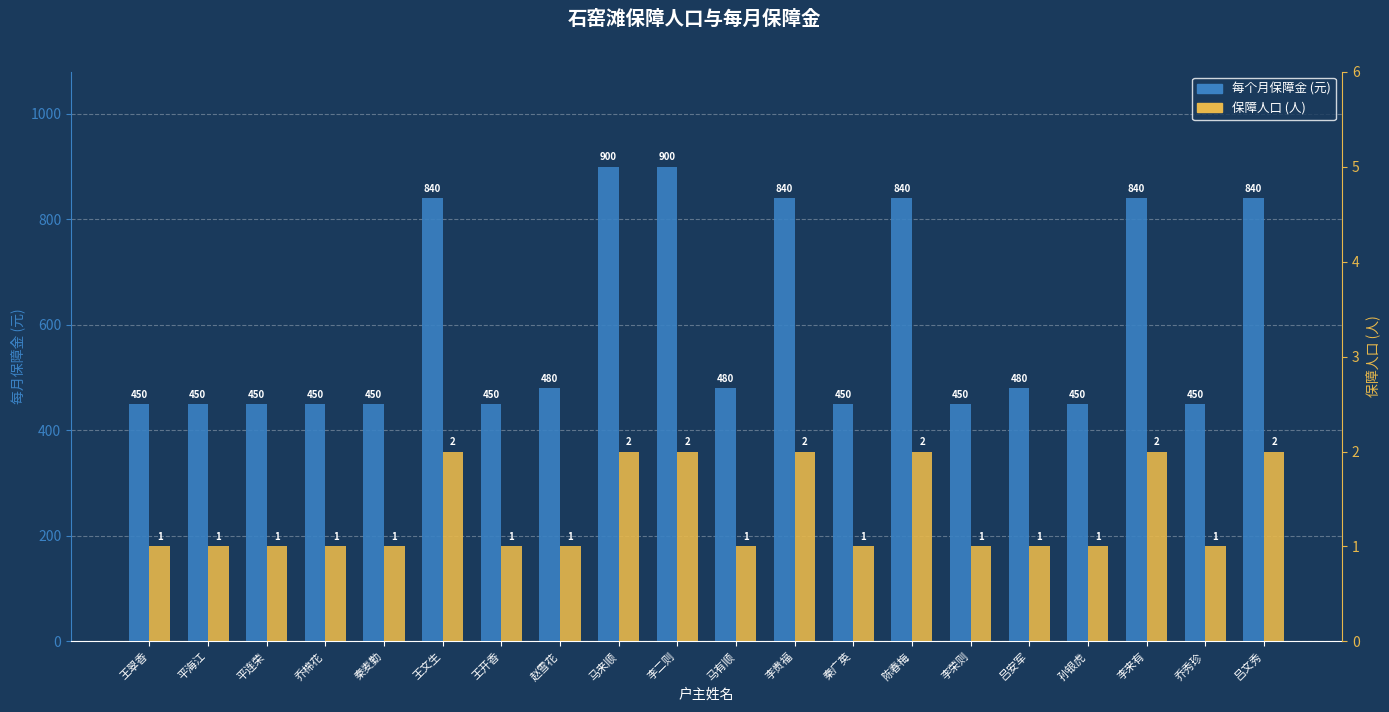

At which category is the sum across all series the highest?

马来顺